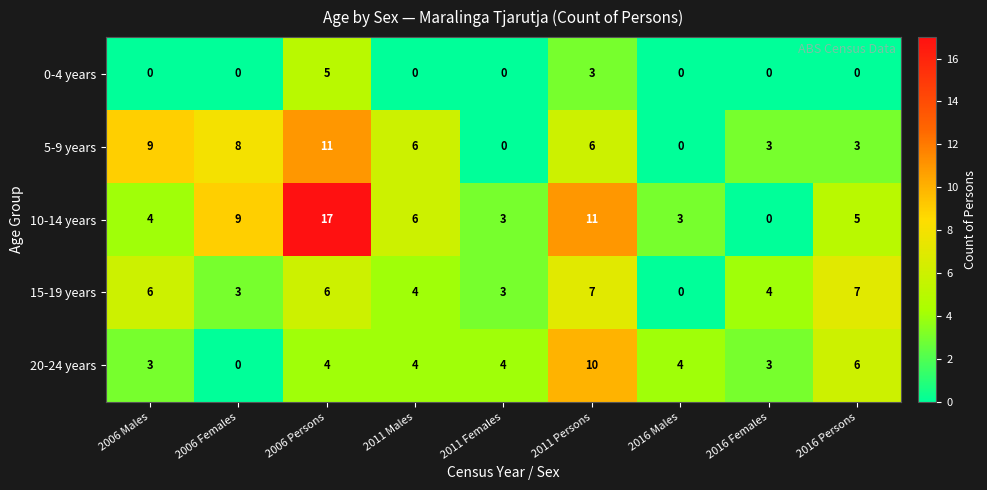

How many 0-4 years values are between 0 and 1?

7